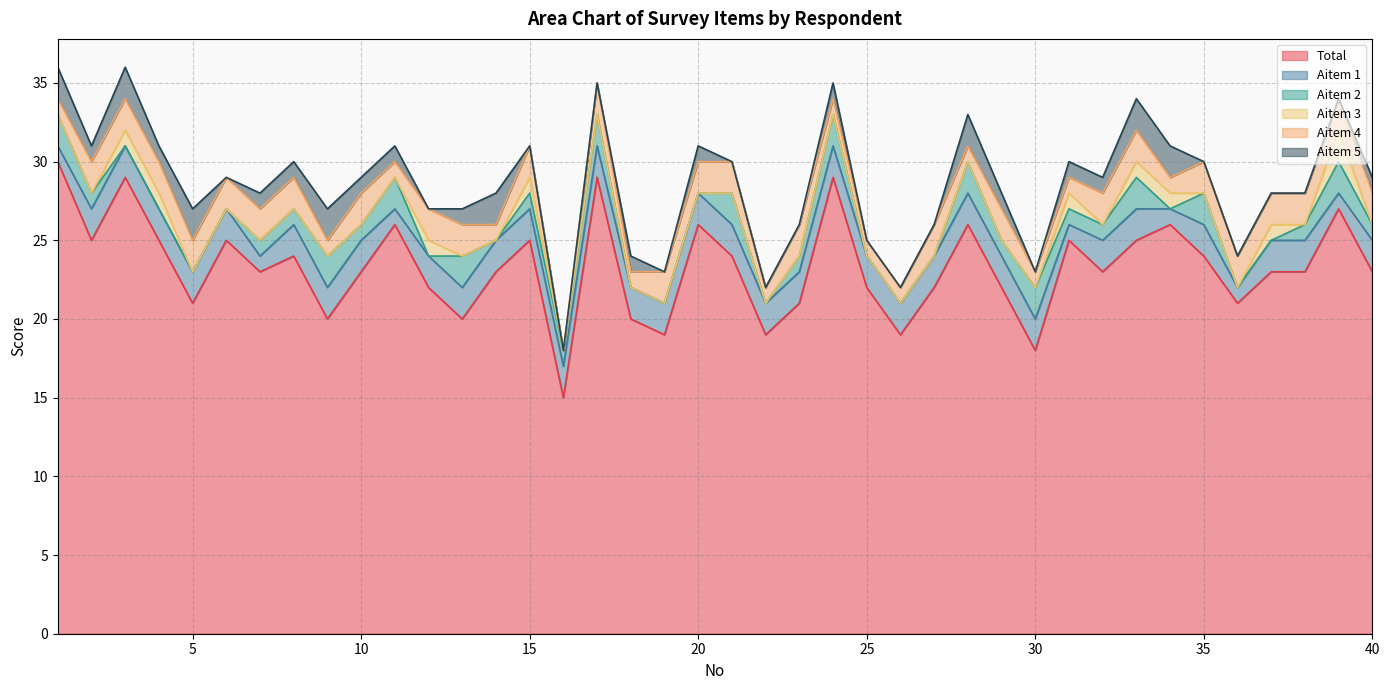

Which series ends up on top after the final intersection of Aitem 1 and Aitem 2?

Aitem 1